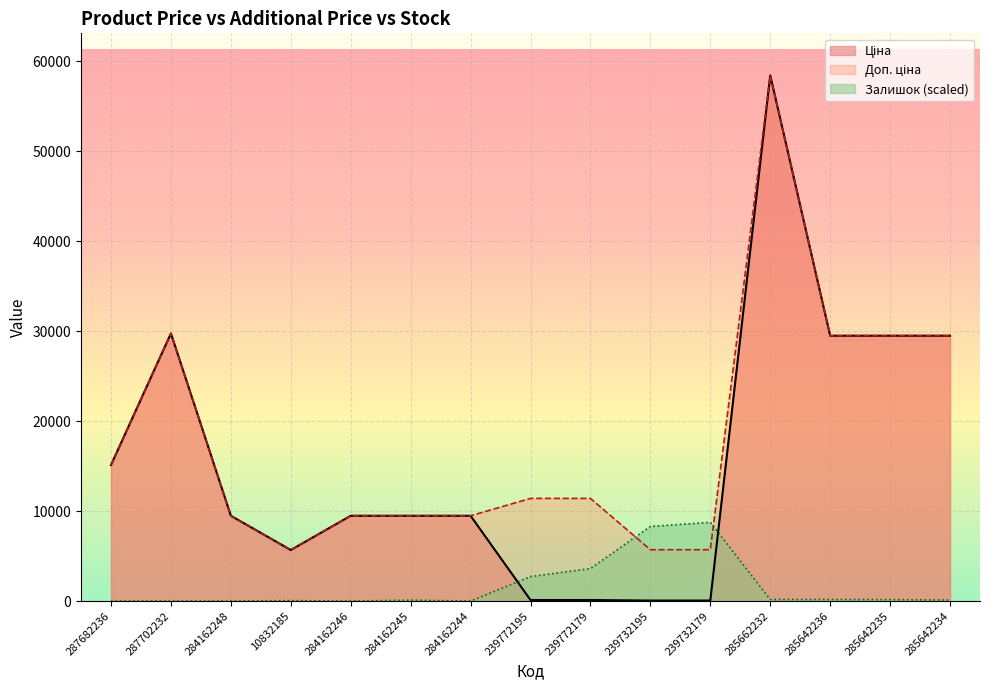

What is the value of the Ціна point at the 14th from the left?

29491.5